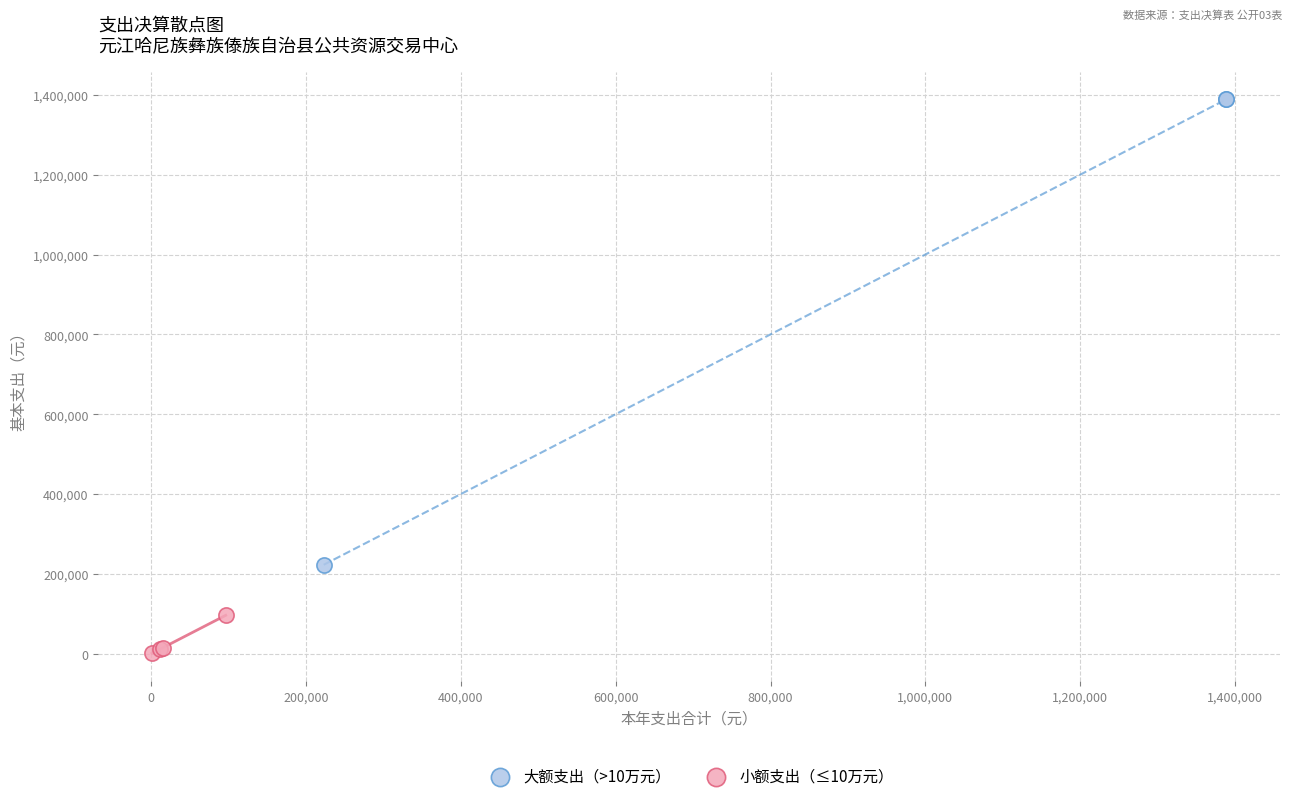

What are all the series names shown in the legend?

大额支出（>10万元）, 小额支出（≤10万元）